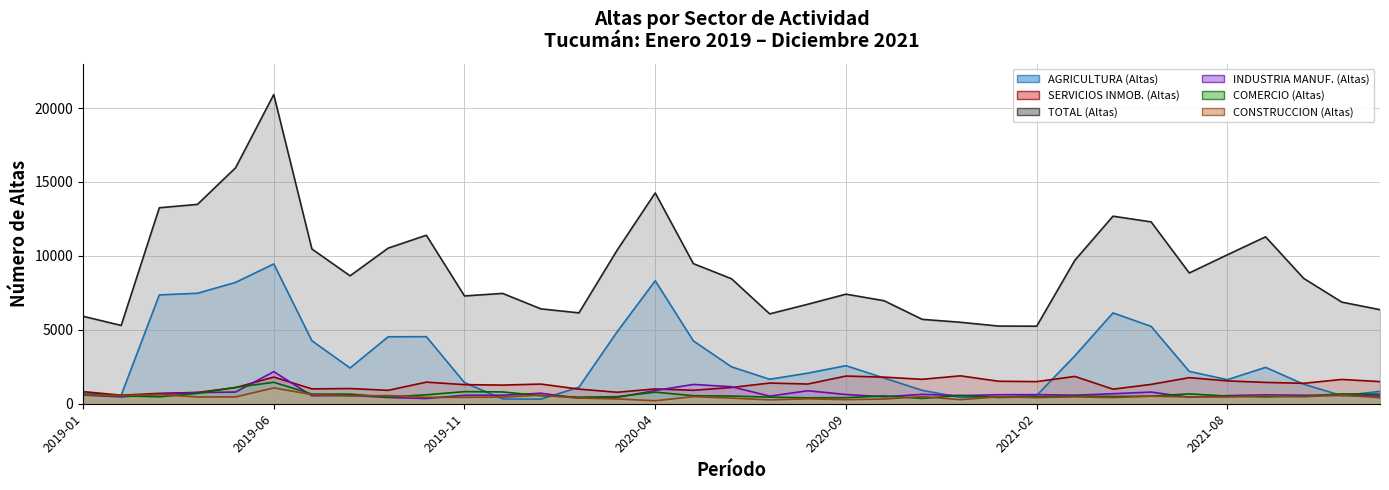

Does the chart display data point markers on the line(s)?

No